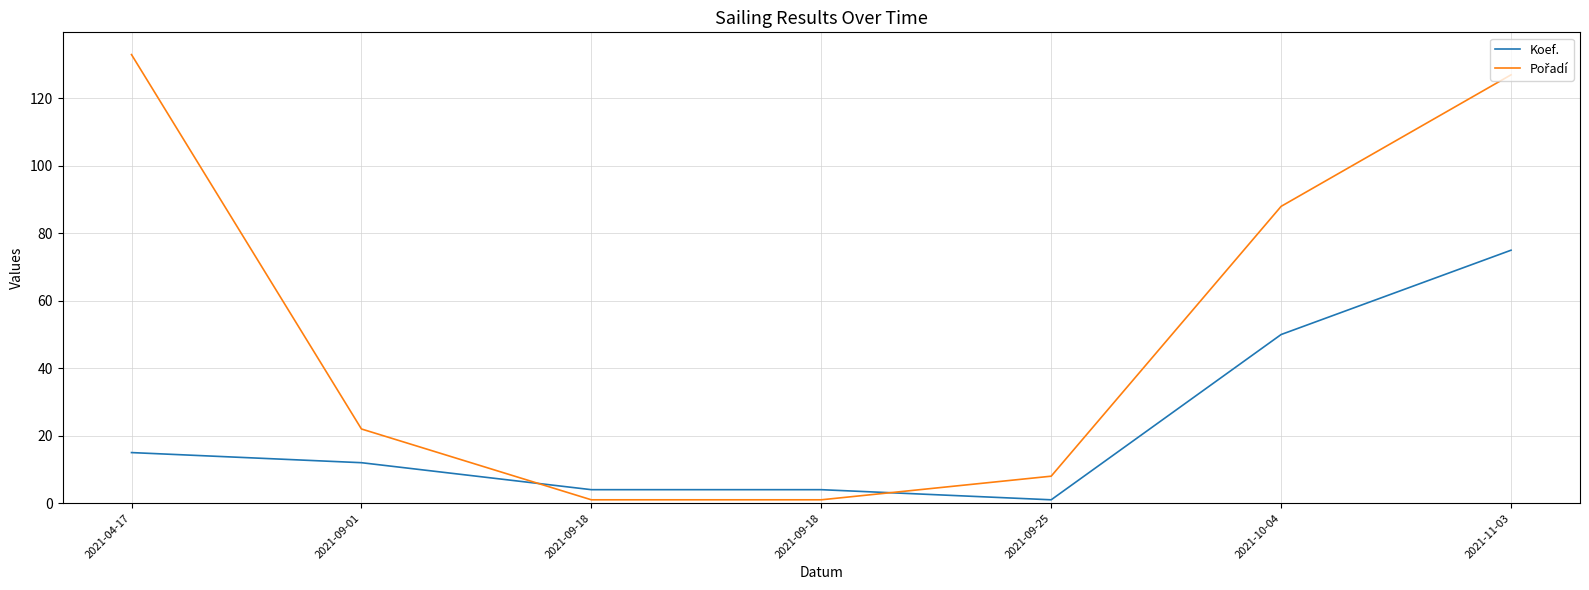

List the series in order of their peak value, lowest first.

Koef., Pořadí